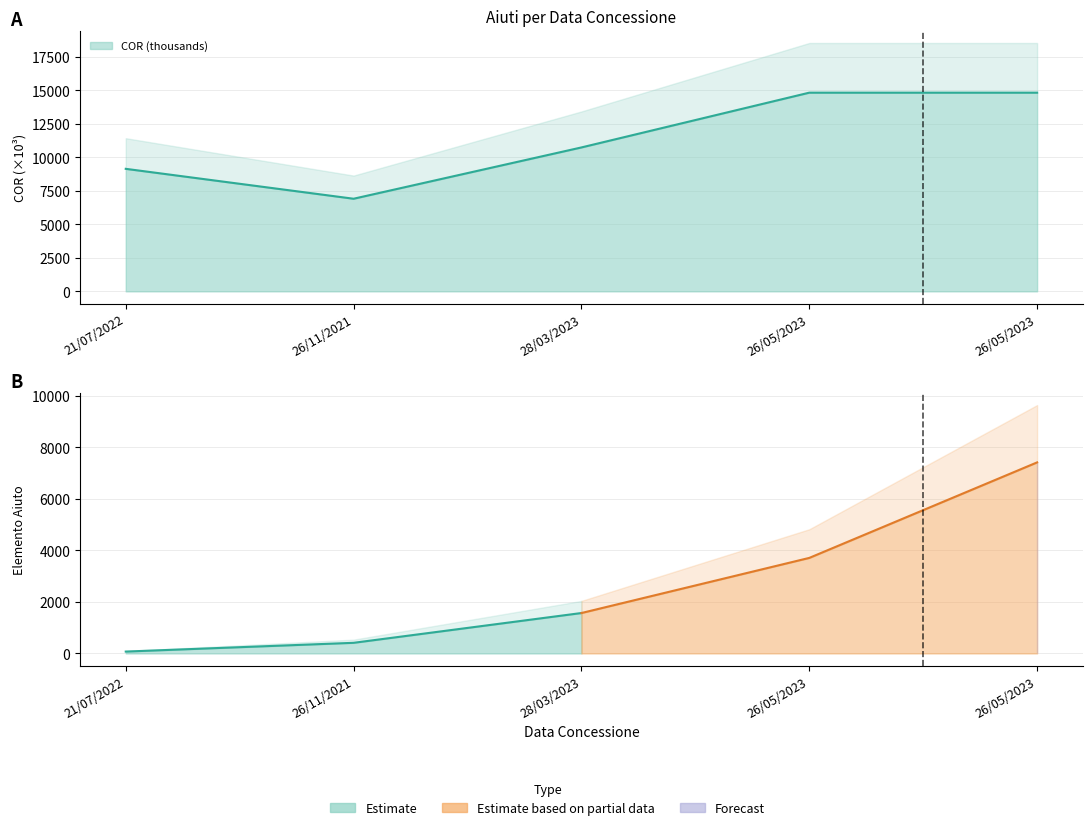

Where is the data nearest to the value 10875?

28/03/2023